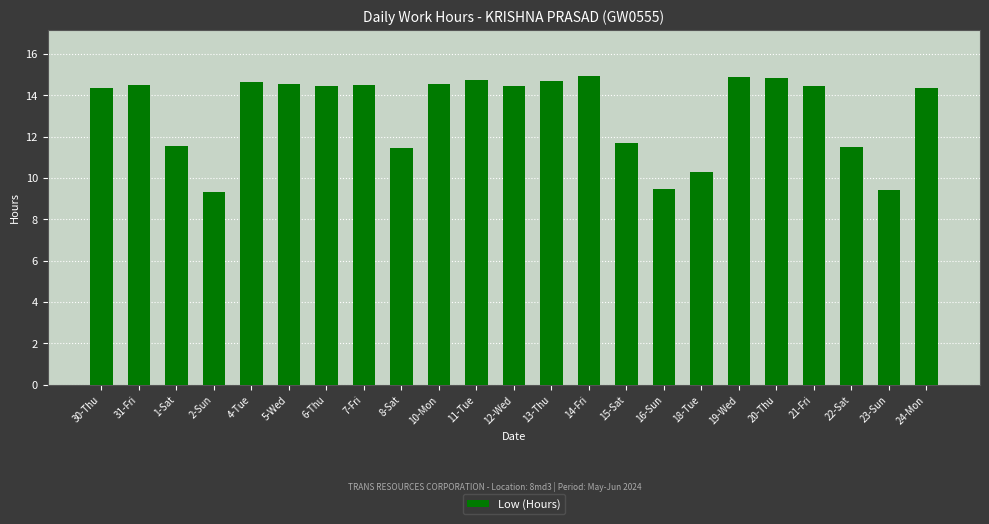

What is the difference between the second highest and second lowest values?

5.5